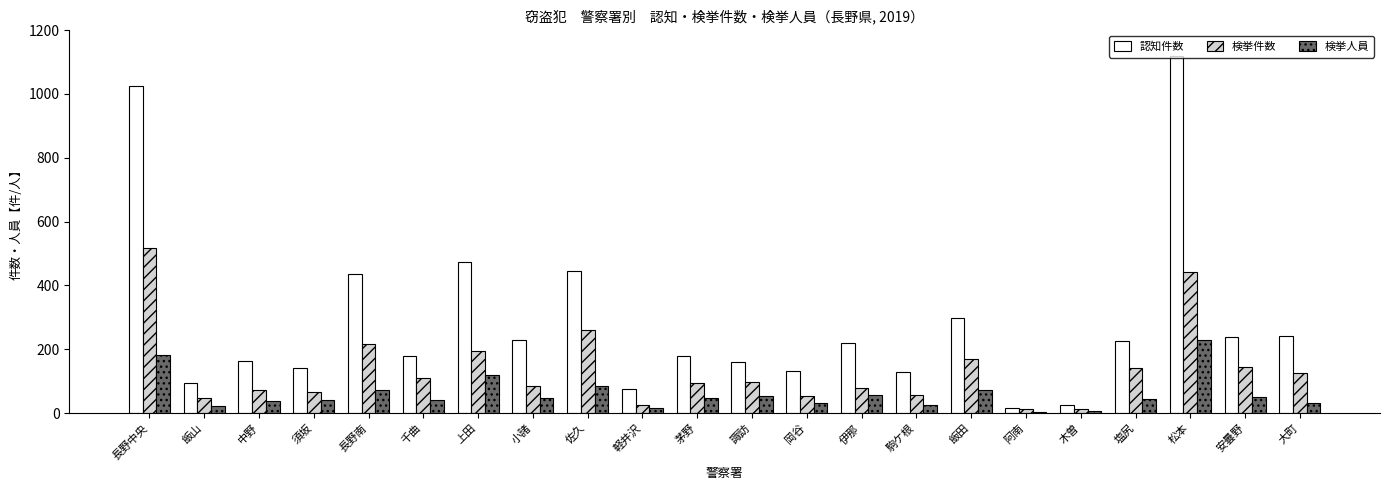

What is the difference between the second highest and minimum values in the 検挙件数 series?

430